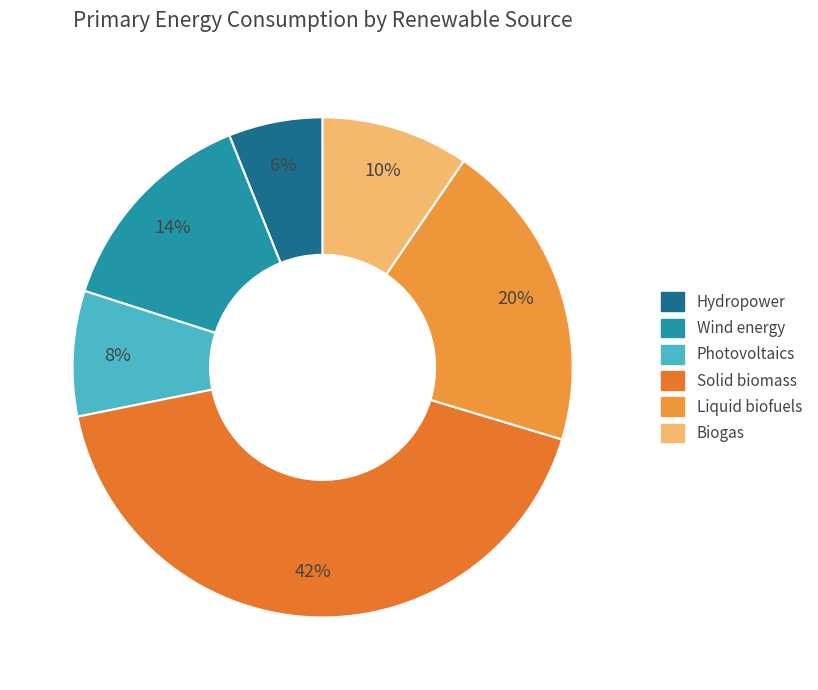

The Biogas slice represents 10% of the pie. True or false?

True